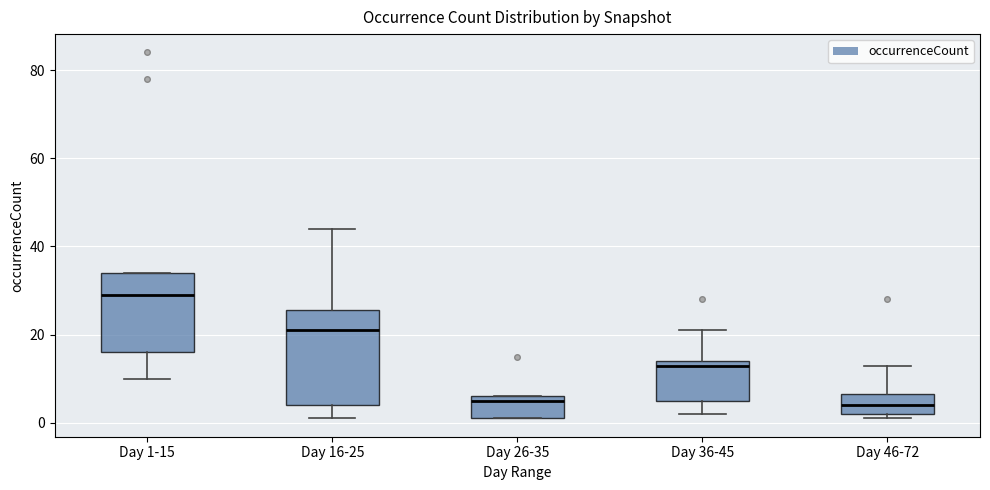

Reading left to right, read every box against the y-axis: the position of its median line, the range the box covers, and the ends of its whiskers. The values are not printed on the chart, so give them approximately, as read against the axis.

Day 1-15: median 30, box 16 to 34, whiskers 10 to 34
Day 16-25: median 22, box 4 to 26, whiskers 2 to 44
Day 26-35: median 6 (just below the box's upper edge), box 2 to 6, whiskers 2 to 6
Day 36-45: median 14 (just below the box's upper edge), box 6 to 14, whiskers 2 to 22
Day 46-72: median 4, box 2 to 6, whiskers 2 (just below the box's lower edge) to 14